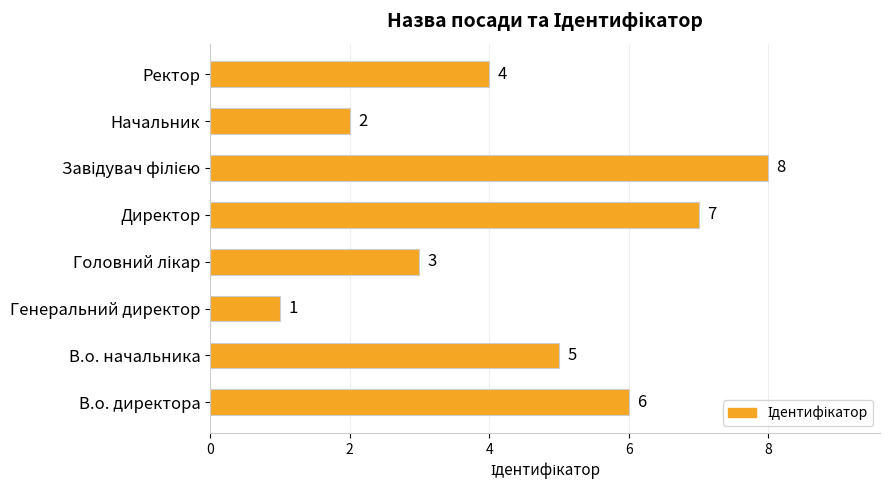

Reading bottom to top, list all the values displayed in this chart.

6	5	1	3	7	8	2	4